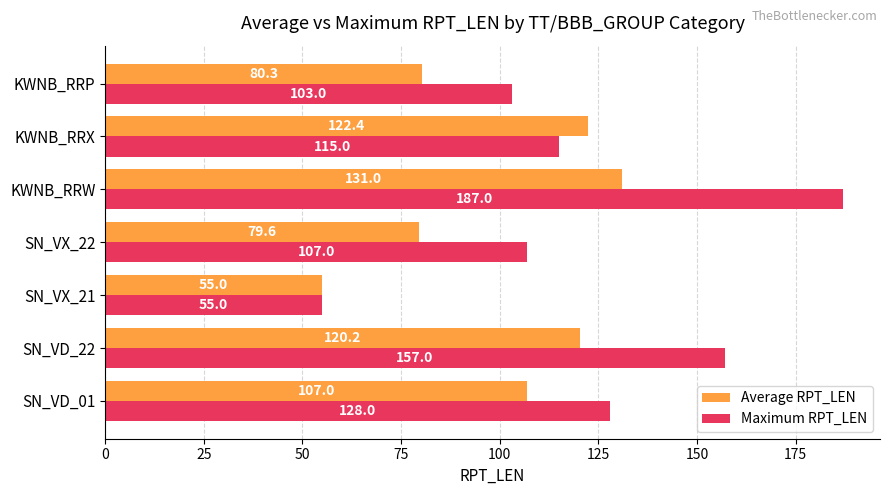

Is it true that Average RPT_LEN equals 122.4 at KWNB_RRX?

True